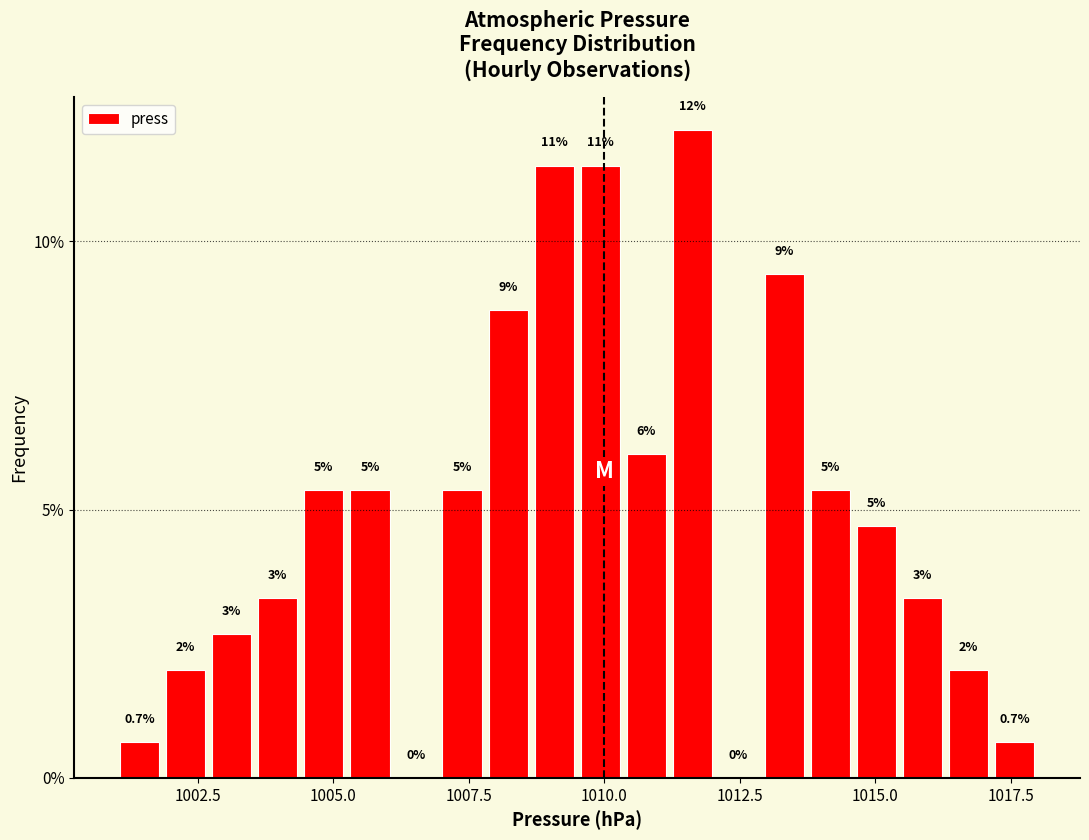

Around what value on the x-axis is the tallest bar? Give the approximate position of its centre, as read against the axis.

1011.5